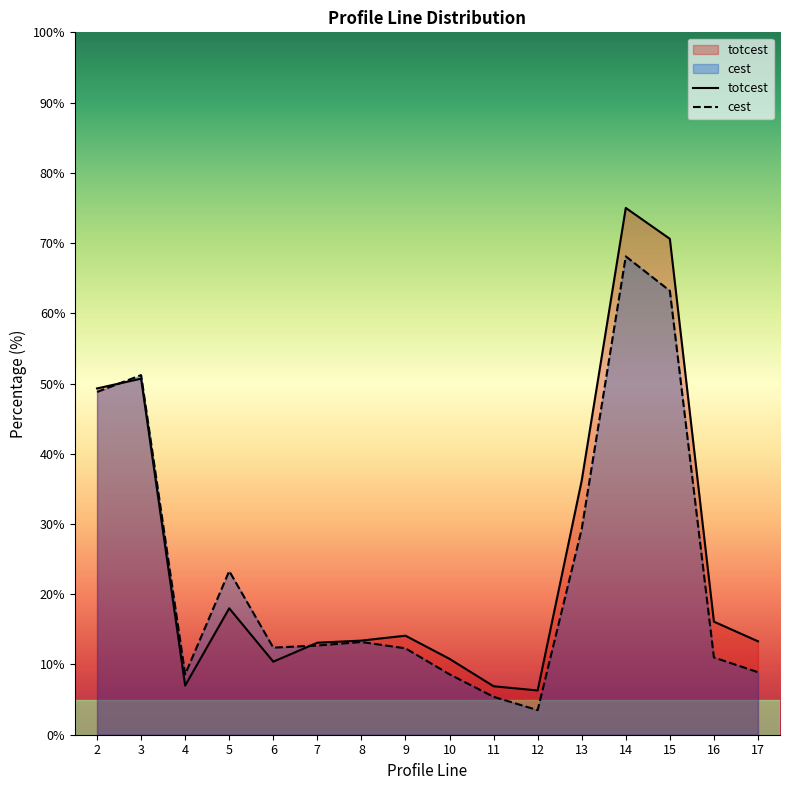

How many distinct data groups are displayed?

2